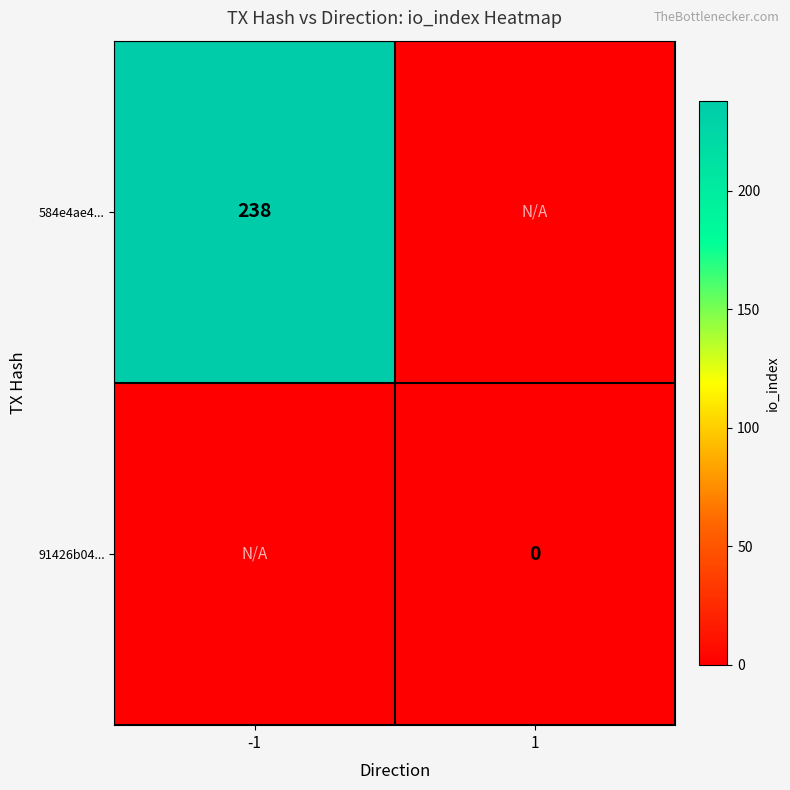

The value of 584e4ae4... at -1 is 389. True or false?

False